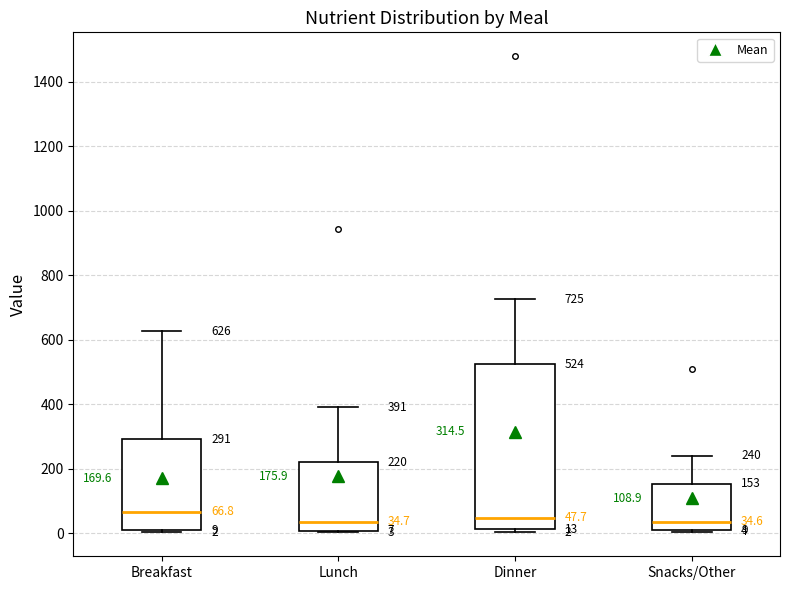

Which box is the tallest, from its lower edge to its upper edge?

Dinner